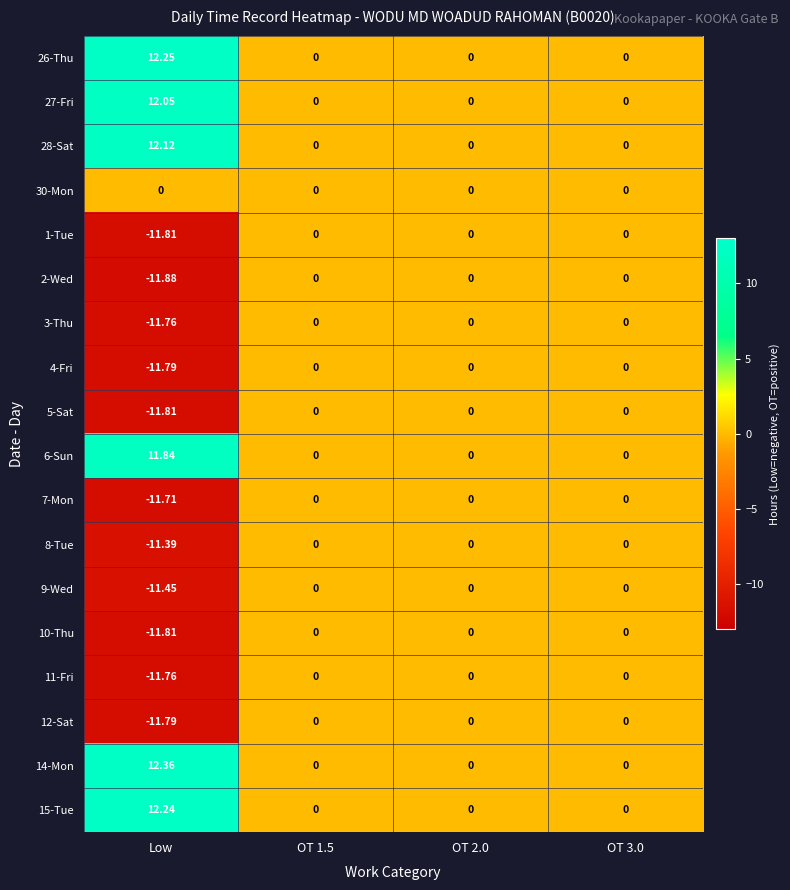

At which label does 2-Wed reach its minimum?

Low